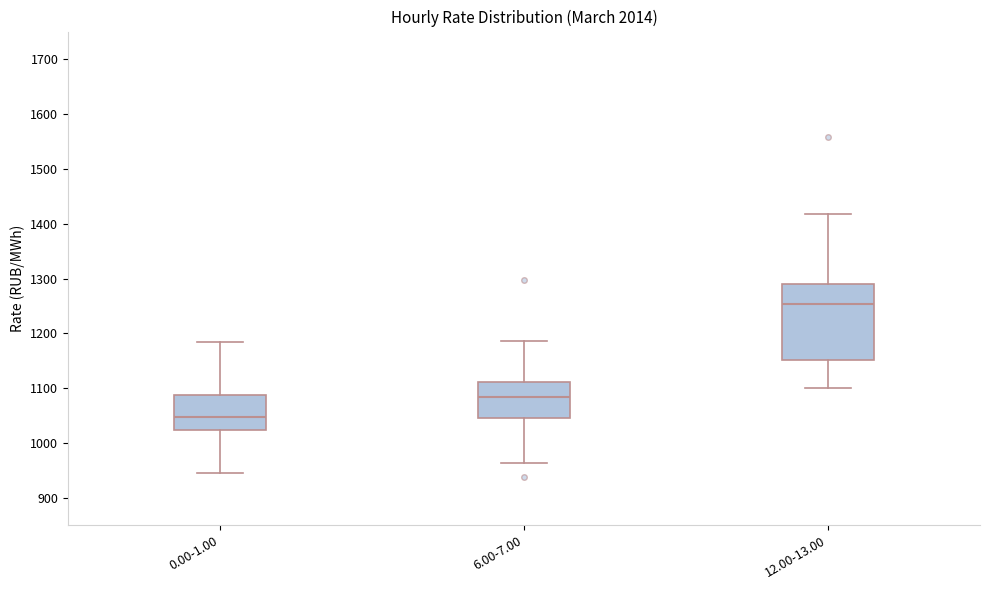

Where does the upper whisker of the box for 0.00-1.00 end on the y-axis? The values are not printed on the chart, so give them approximately, as read against the axis.

1180